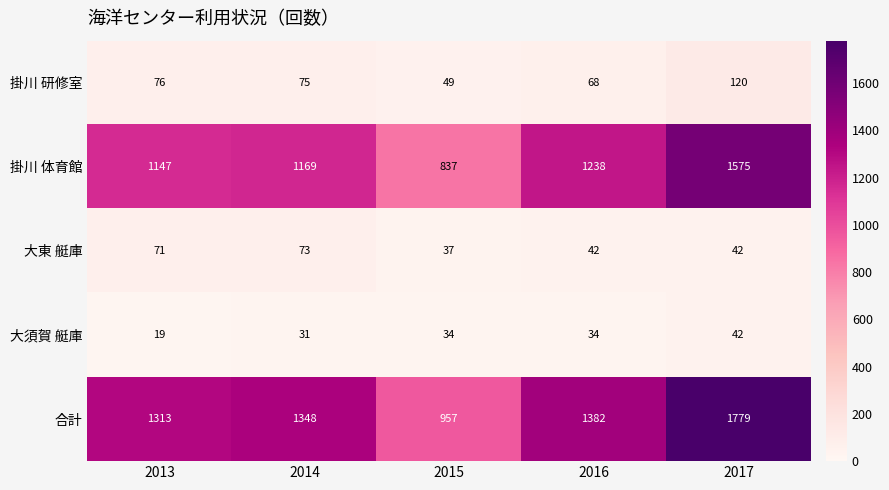

How many categories are shown in the chart?

5